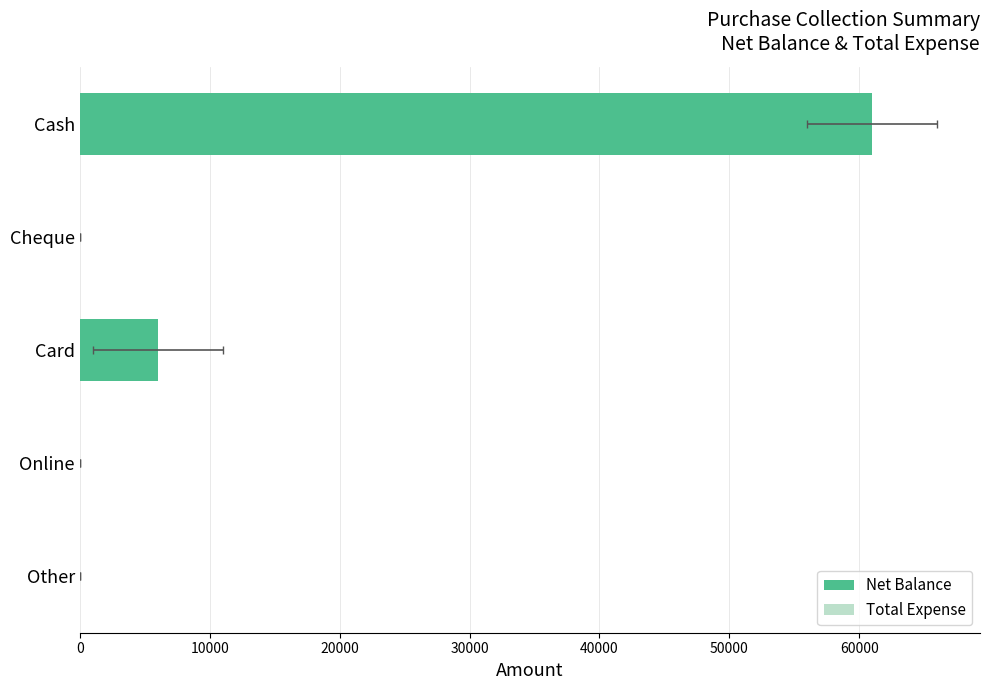

Is it true that Net Balance equals 2969.1 at Card?

False